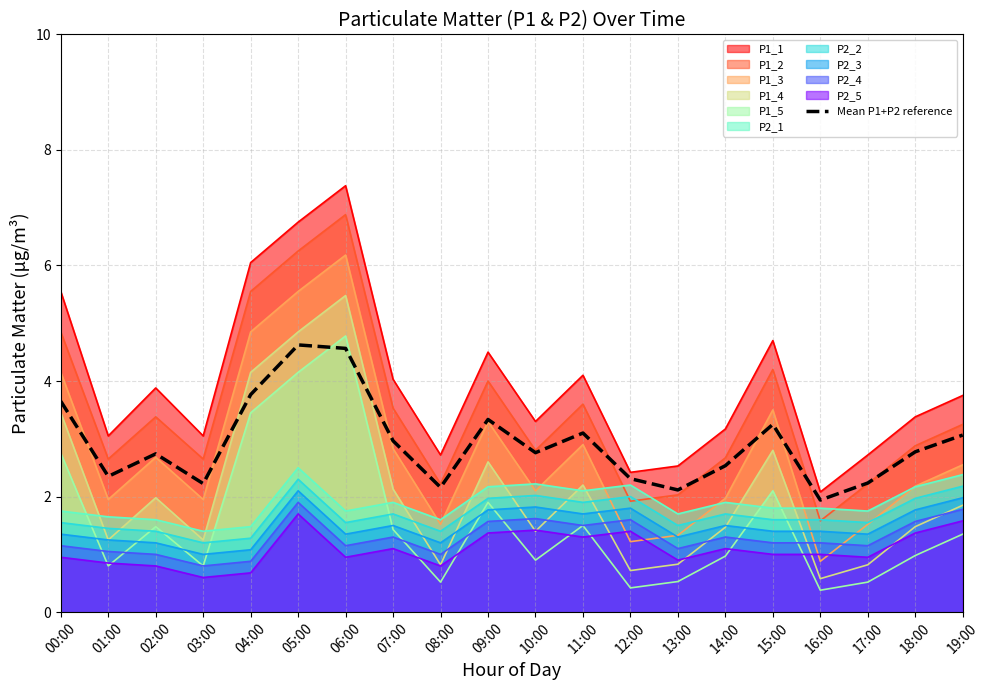

Reading left to right, extract all data points from this chart.

00:00=3.6	01:00=2.3	02:00=2.7	03:00=2.2	04:00=3.8	05:00=4.6	06:00=4.6	07:00=3.0	08:00=2.2	09:00=3.3	10:00=2.8	11:00=3.1	12:00=2.3	13:00=2.1	14:00=2.5	15:00=3.2	16:00=1.9	17:00=2.2	18:00=2.8	19:00=3.1